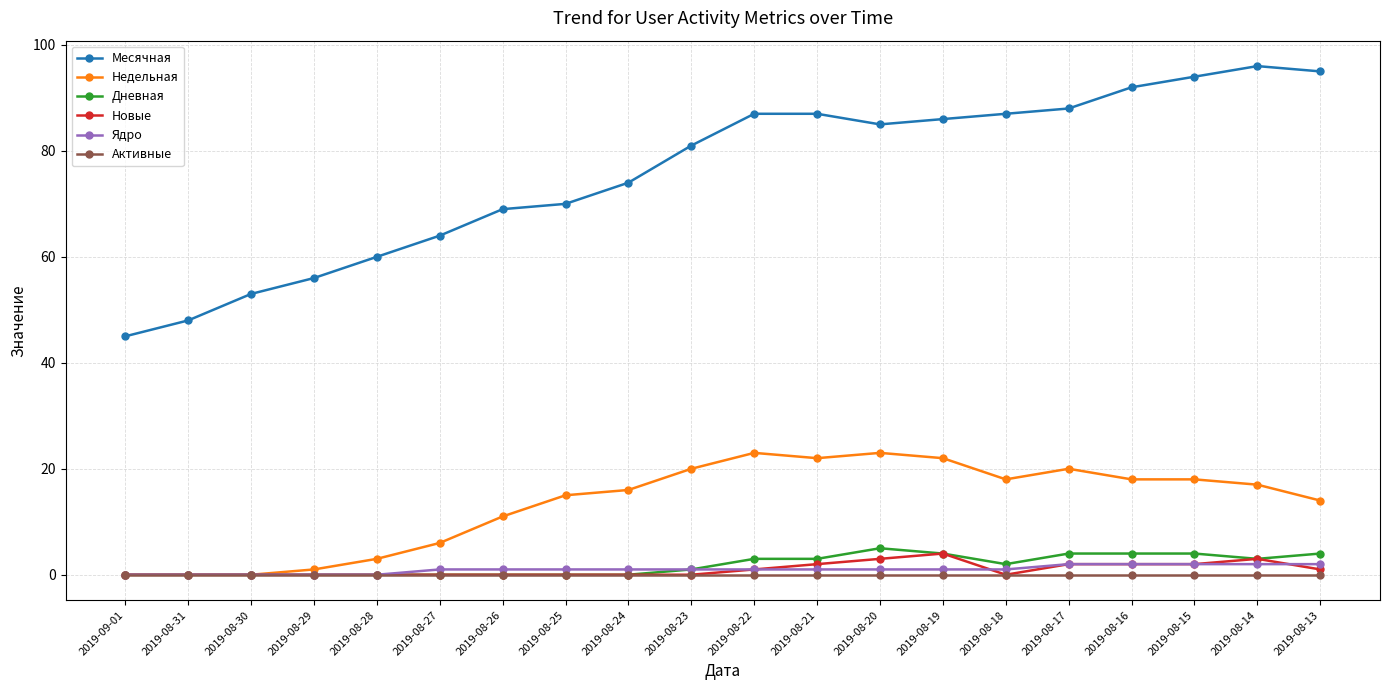

Is it true that Недельная equals 17 at 2019-08-14?

True